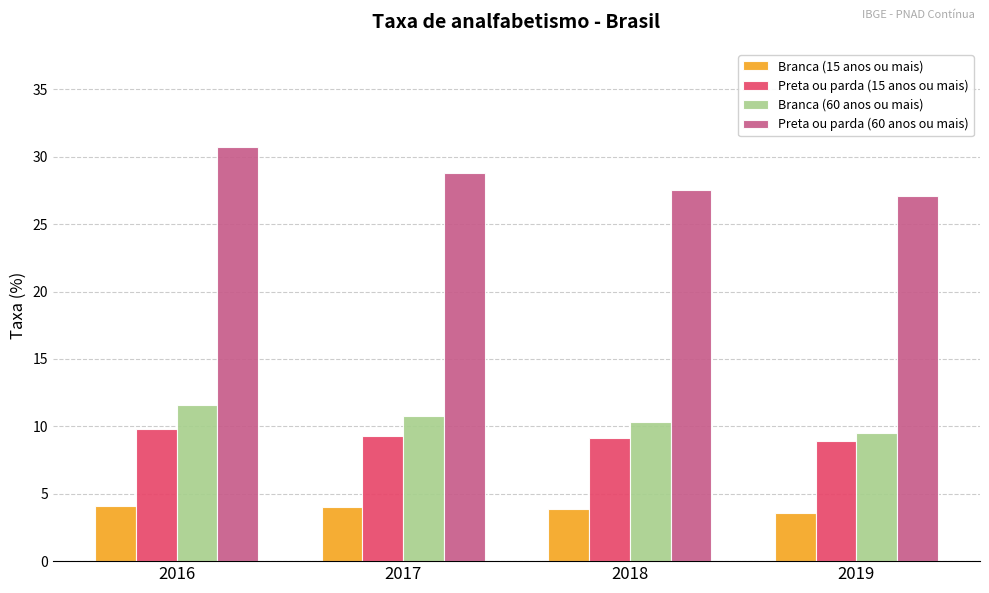

What is the difference between the highest and lowest values at 2019?

23.5